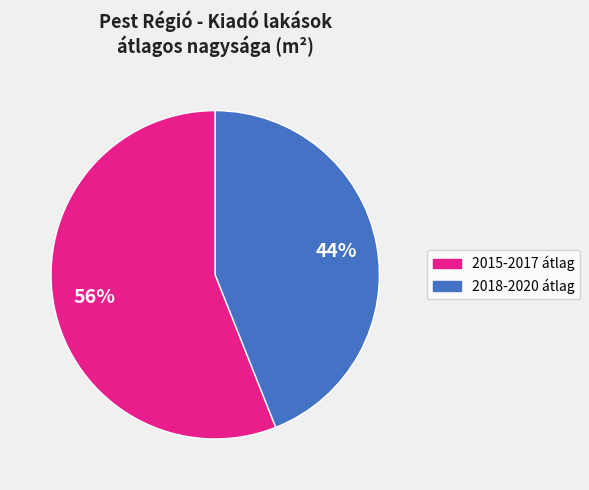

To the nearest percent, what is the difference between the largest and smallest slice percentages?

12%